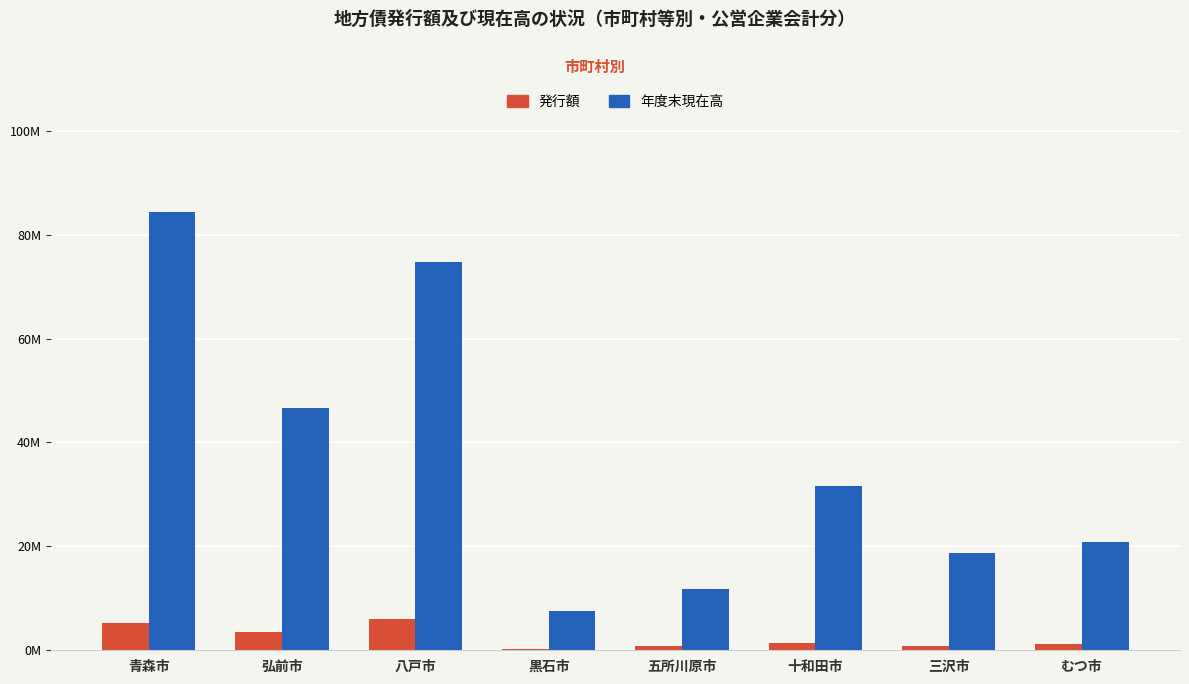

What are all the series names shown in the legend?

発行額, 年度末現在高